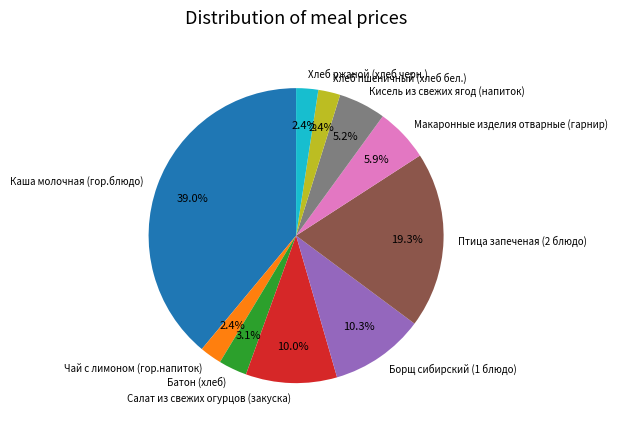

Do Борщ сибирский (1 блюдо) and Макаронные изделия отварные (гарнир) together represent more than half of the pie?

No